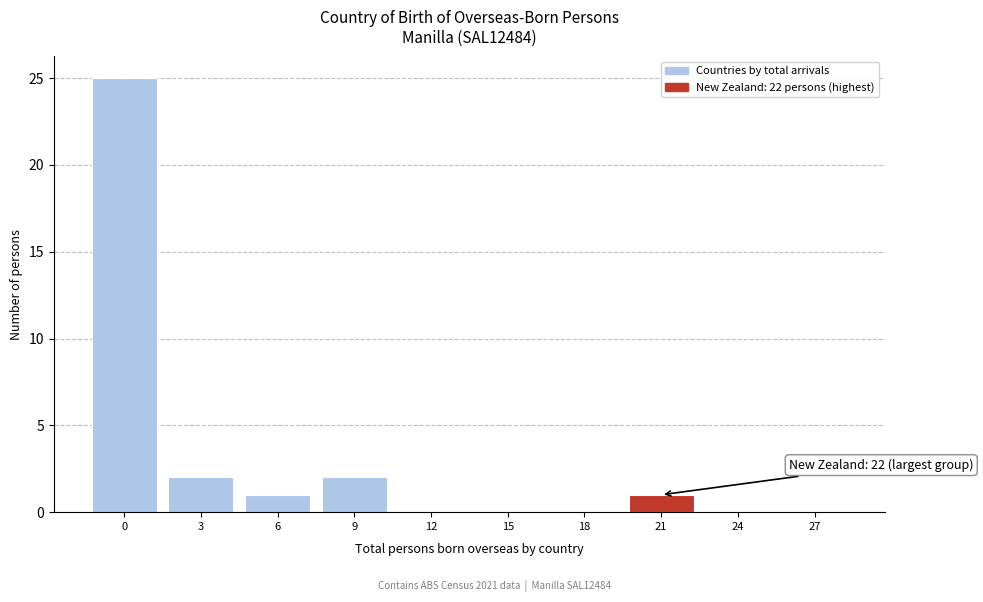

Reading right to left, transcribe all the data shown in this chart.

27=0	24=0	21=1	18=0	15=0	12=0	9=2	6=1	3=2	0=25